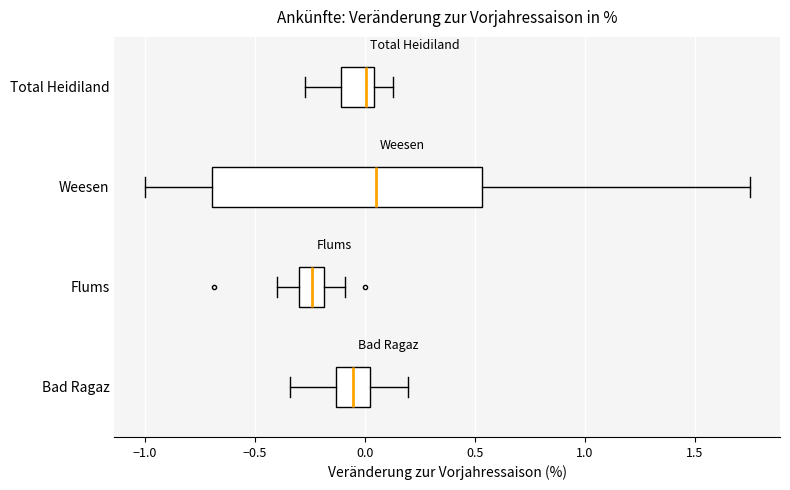

Reading bottom to top, read every box against the x-axis: the position of its median line, the range the box covers, and the ends of its whiskers. The values are not printed on the chart, so give them approximately, as read against the axis.

Bad Ragaz: median -0.05, box -0.15 to 0.00, whiskers -0.35 to 0.20
Flums: median -0.25, box -0.30 to -0.20, whiskers -0.40 to -0.10
Weesen: median 0.05, box -0.70 to 0.55, whiskers -1.00 to 1.75
Total Heidiland: median 0.00, box -0.10 to 0.05, whiskers -0.25 to 0.15